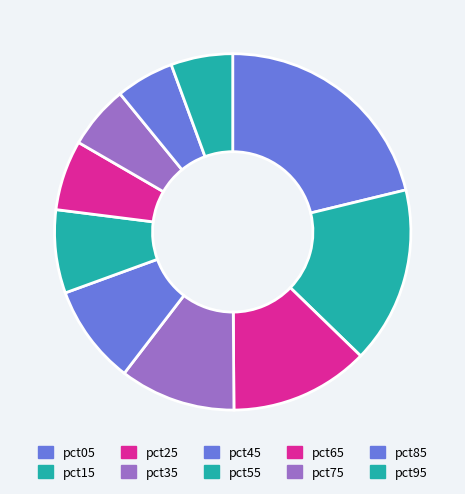

How many segments does this pie chart have?

10